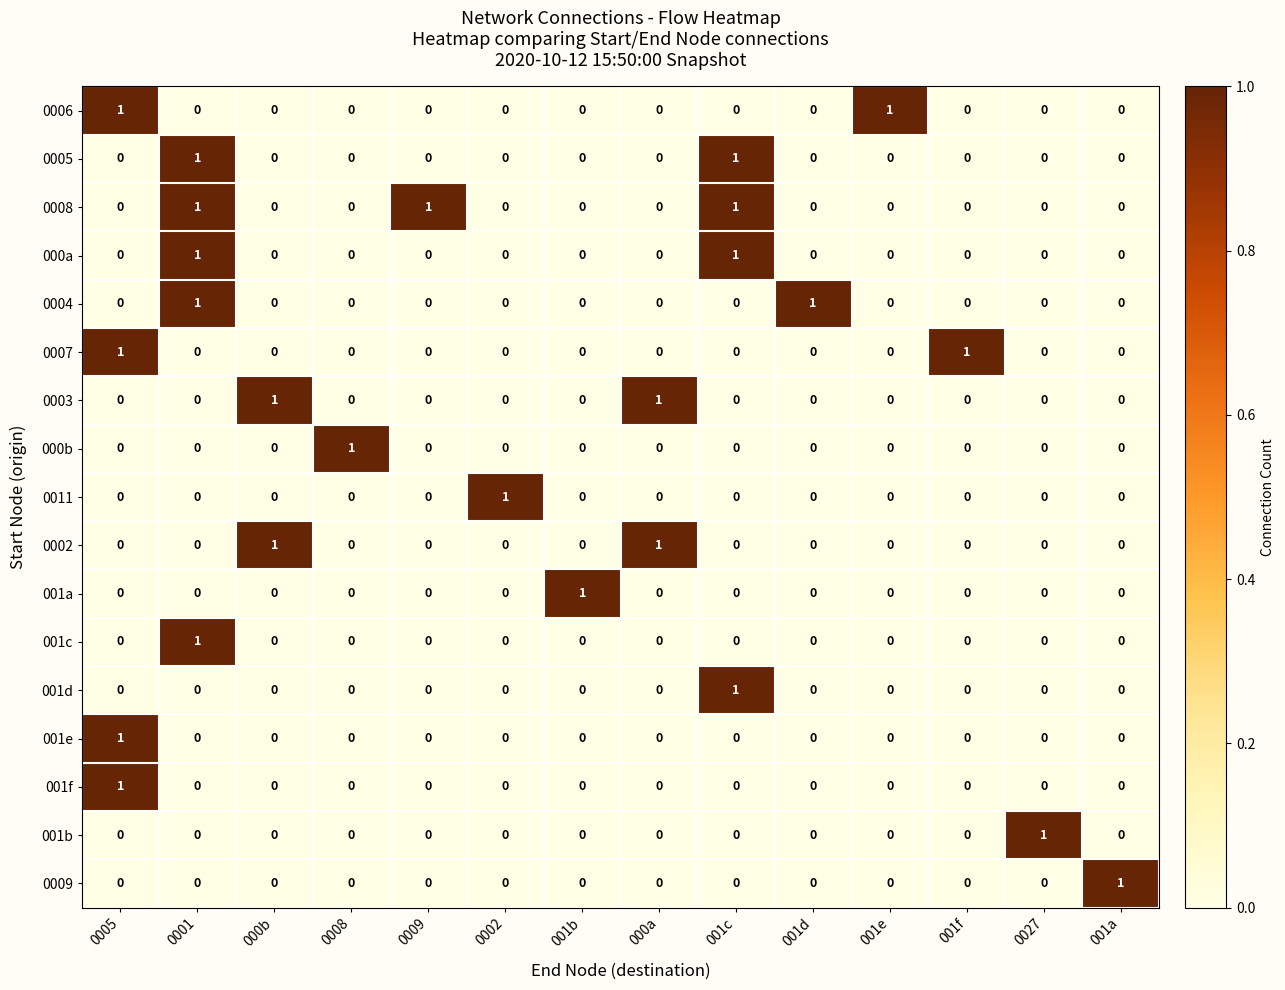

What is the total value across all series at 001f?

1